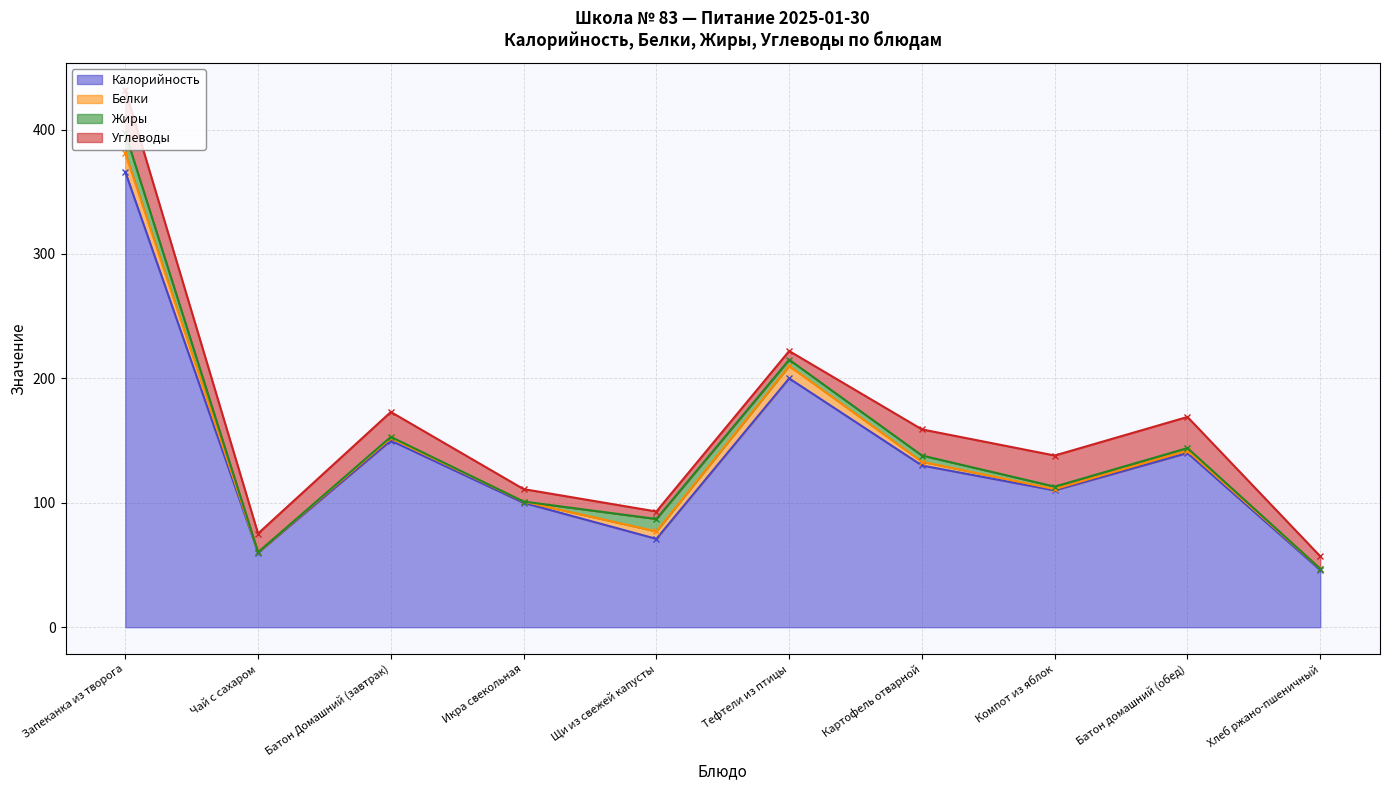

True or false: Углеводы - line and Жиры - line intersect in this chart.

False